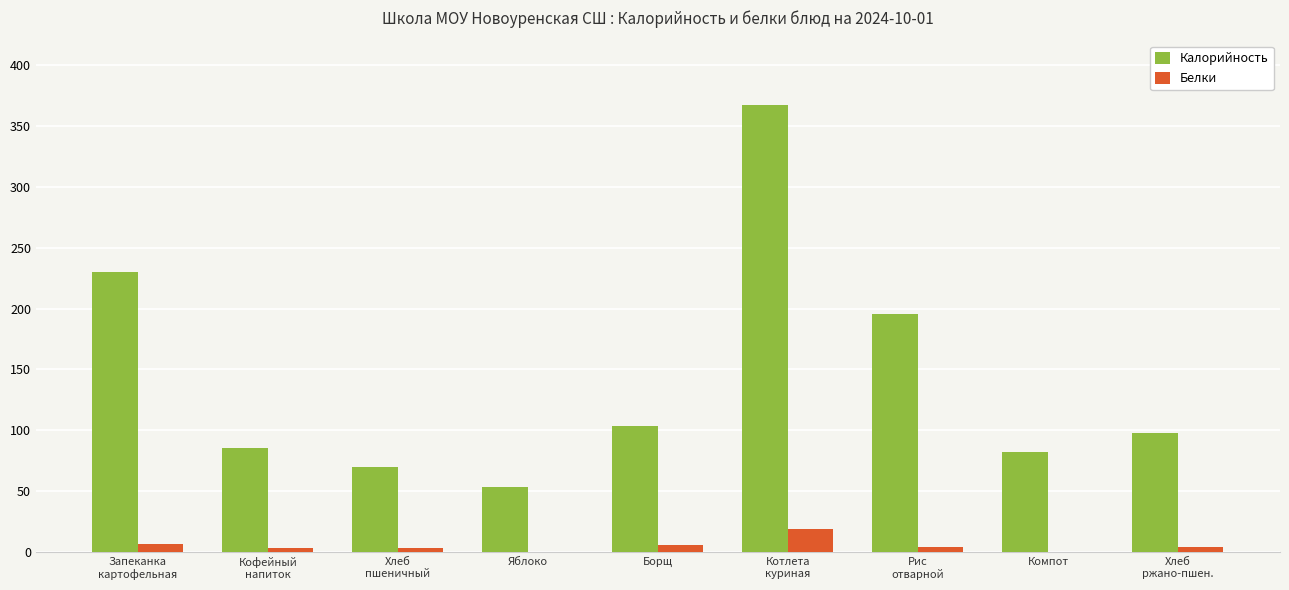

Where does the Калорийность series first go above 97?

Запеканка
картофельная